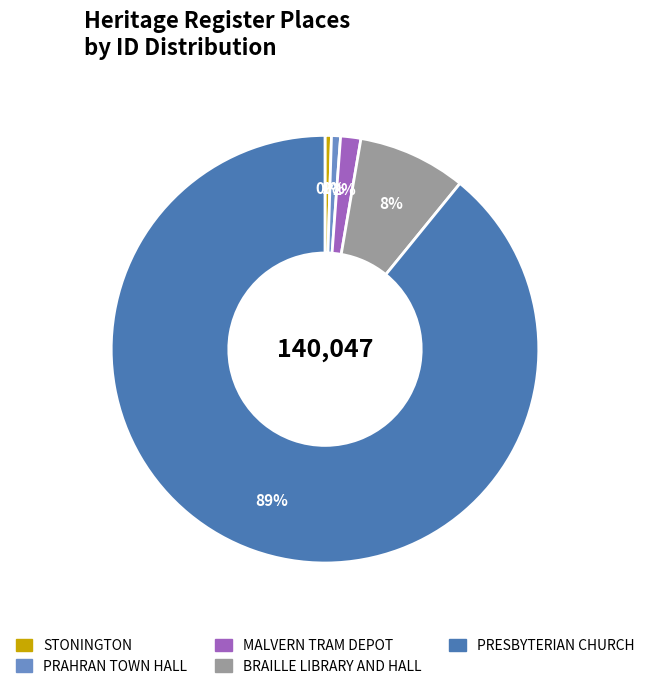

How many slices are in this pie chart?

5